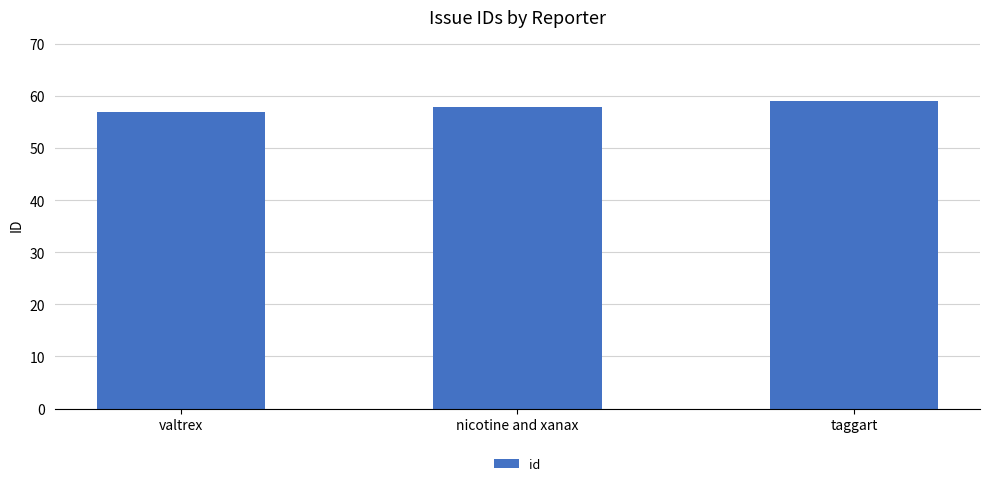

What is the sum of the values at taggart and nicotine and xanax?

117